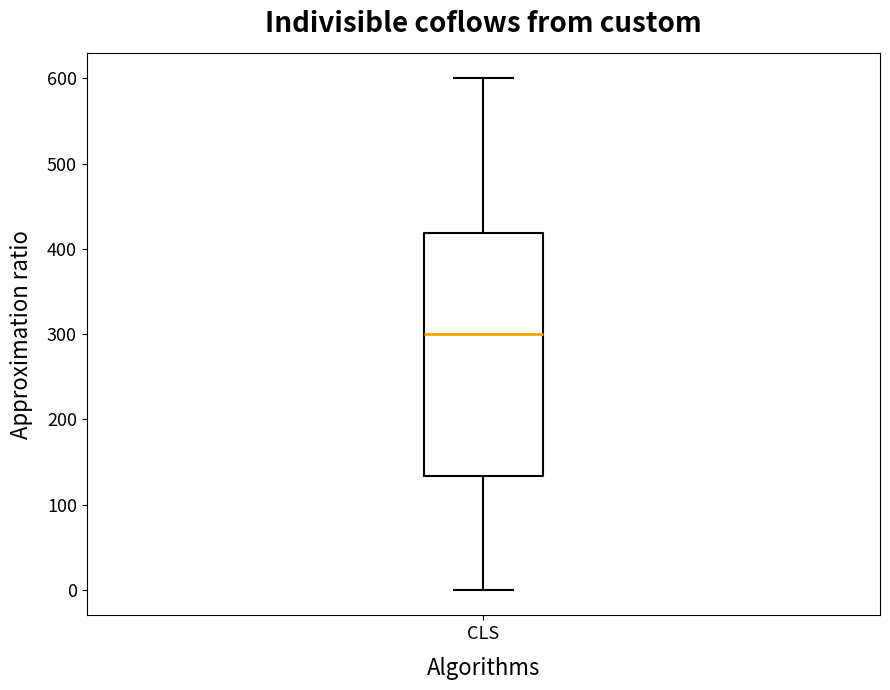

Where is the lower edge of the box for CLS on the y-axis? The values are not printed on the chart, so give them approximately, as read against the axis.

130